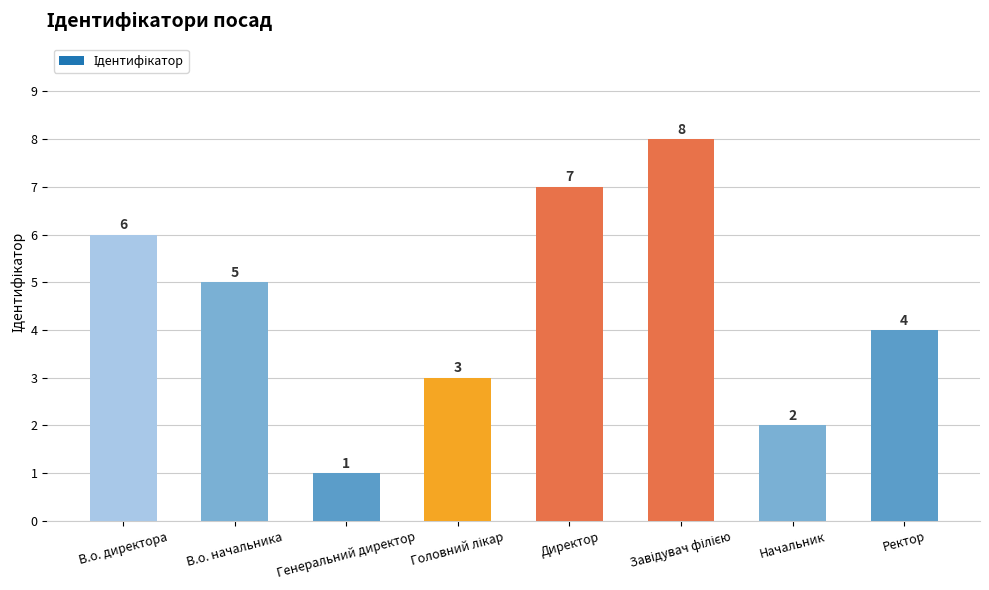

How many bars are there in total?

8